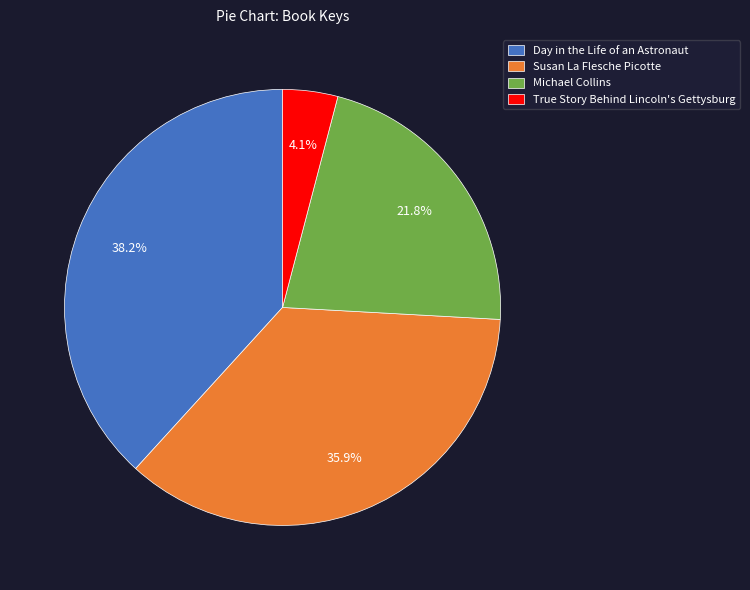

Which has a higher value, Susan La Flesche Picotte or True Story Behind Lincoln's Gettysburg?

Susan La Flesche Picotte